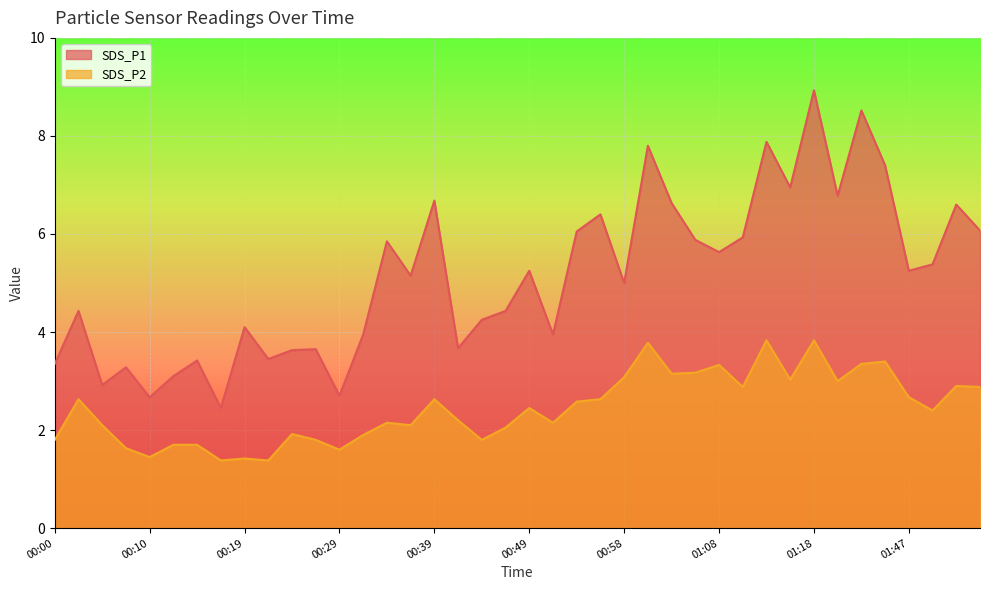

What position from the left is 00:56?

24